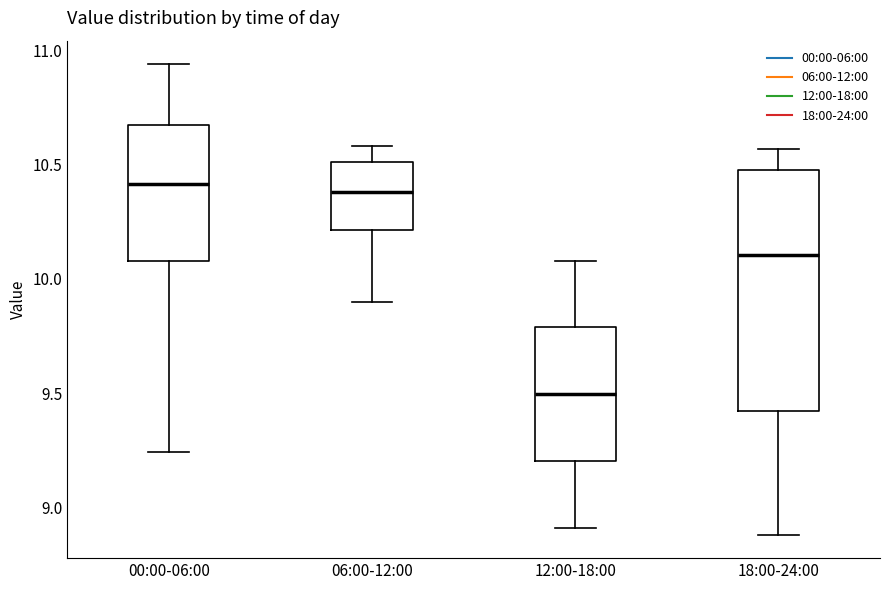

Comparing the boxes themselves (not the whiskers), which one is the tallest?

18:00-24:00